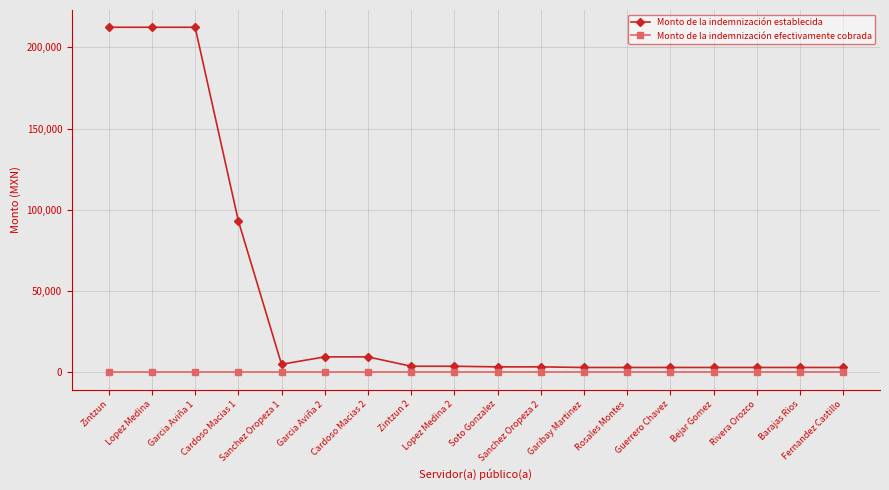

Count the number of data series in this chart.

2